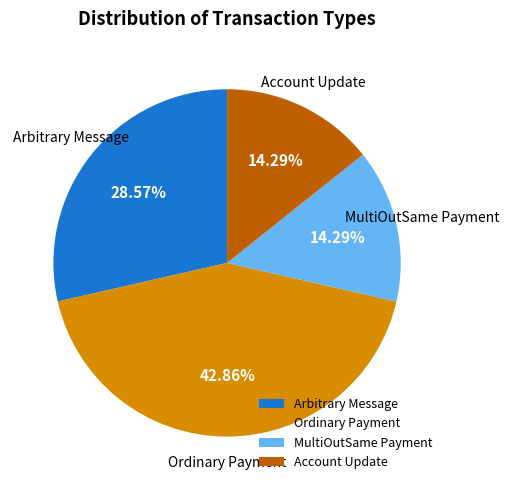

What is the largest slice in the pie chart?

Ordinary Payment